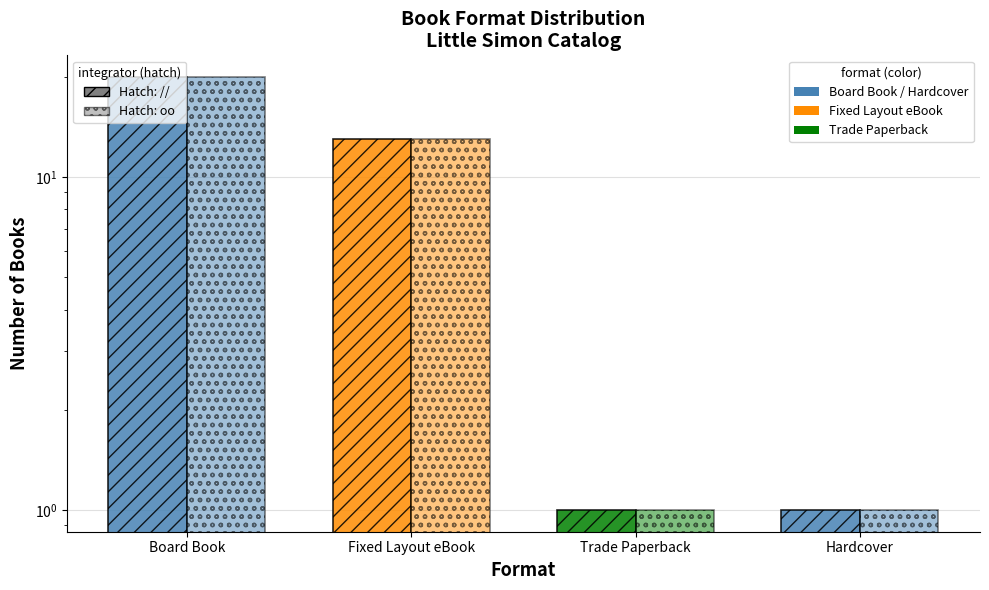

How many values in the Count (dots) series exceed 13?

1